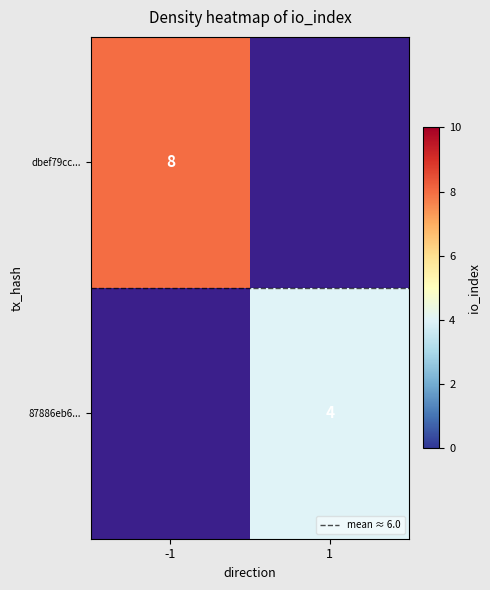

What is the maximum value shown in the chart?

8.0